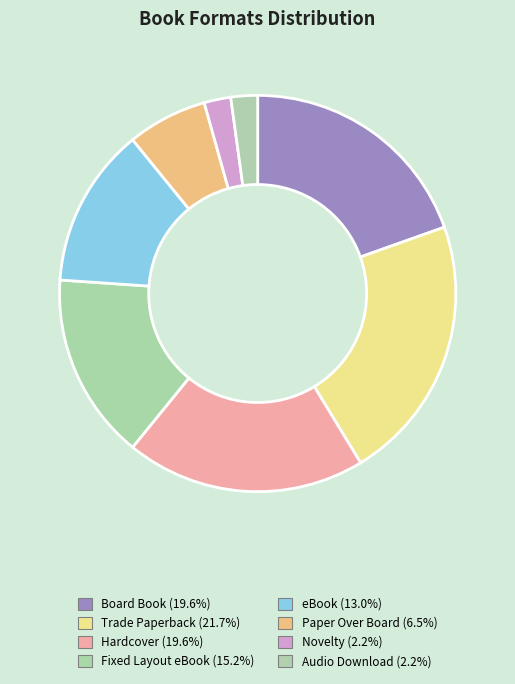

Rank the categories by value from lowest to highest.

Novelty, Audio Download, Paper Over Board, eBook, Fixed Layout eBook, Board Book, Hardcover, Trade Paperback